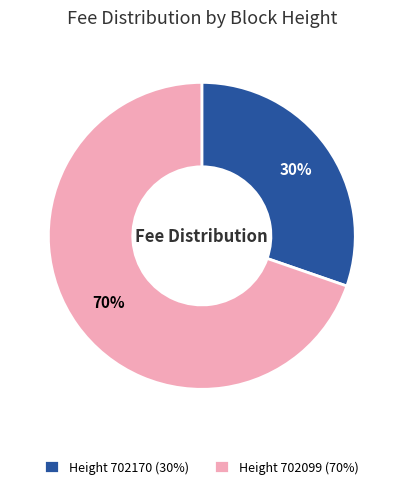

To the nearest percent, what is the average slice percentage?

50%